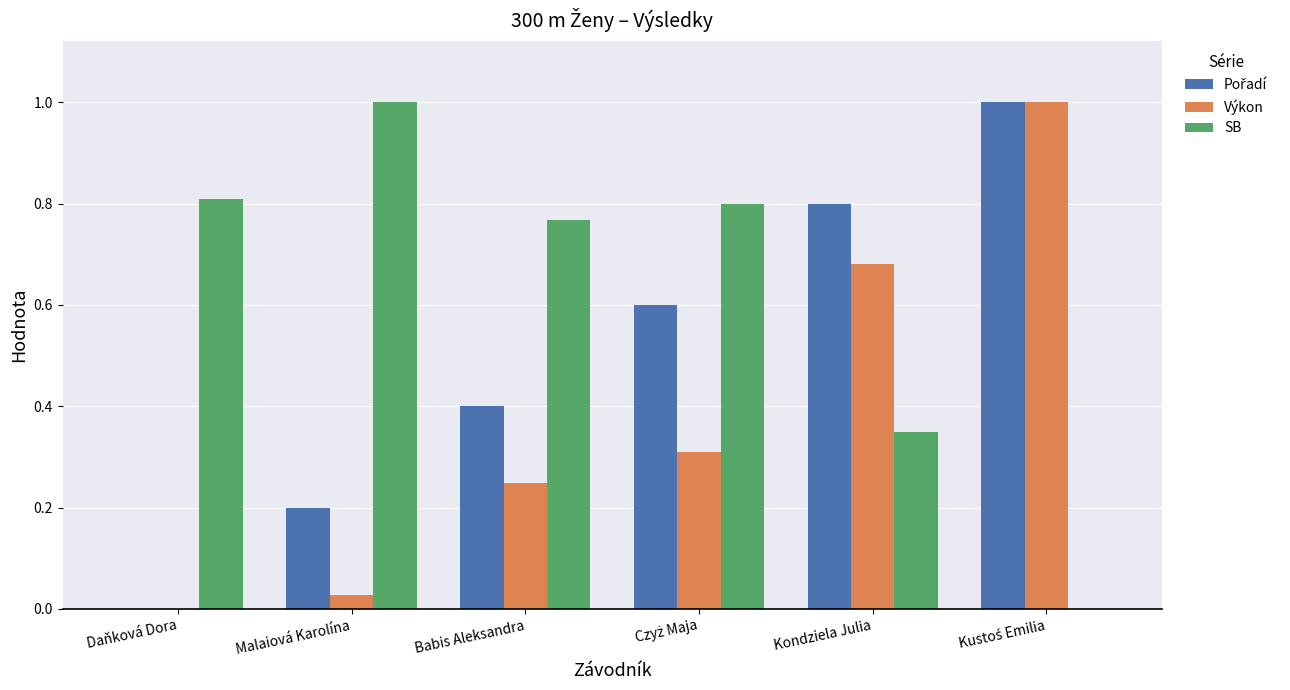

The SB series shows 1.0 at Babis Aleksandra. True or false?

False